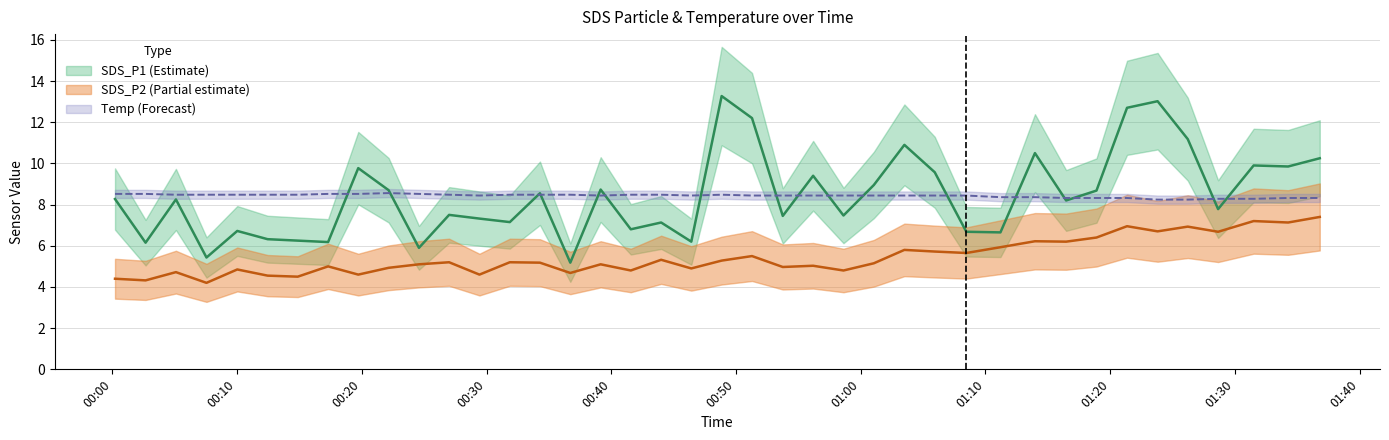

How many interior local peaks does the Temp series have?

2